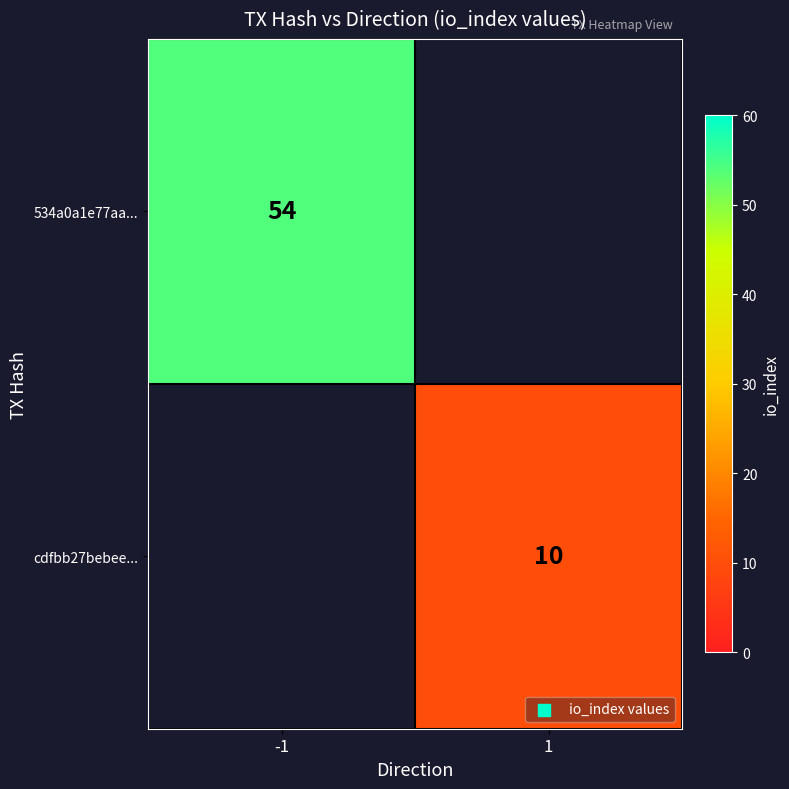

How many distinct data groups are displayed?

2